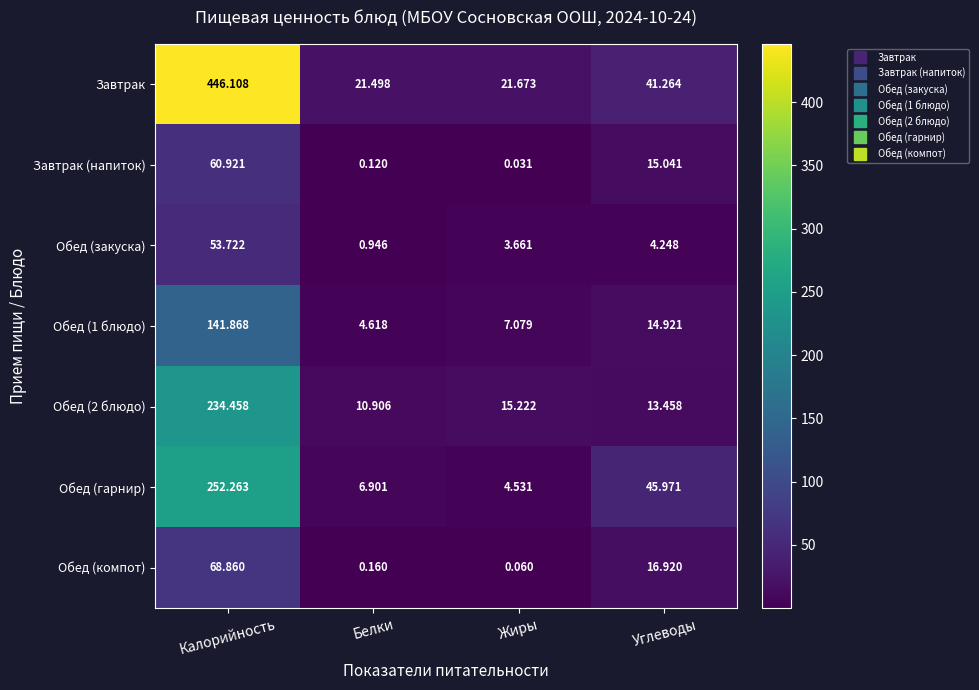

Where is Обед (закуска) nearest to the value 27?

Углеводы